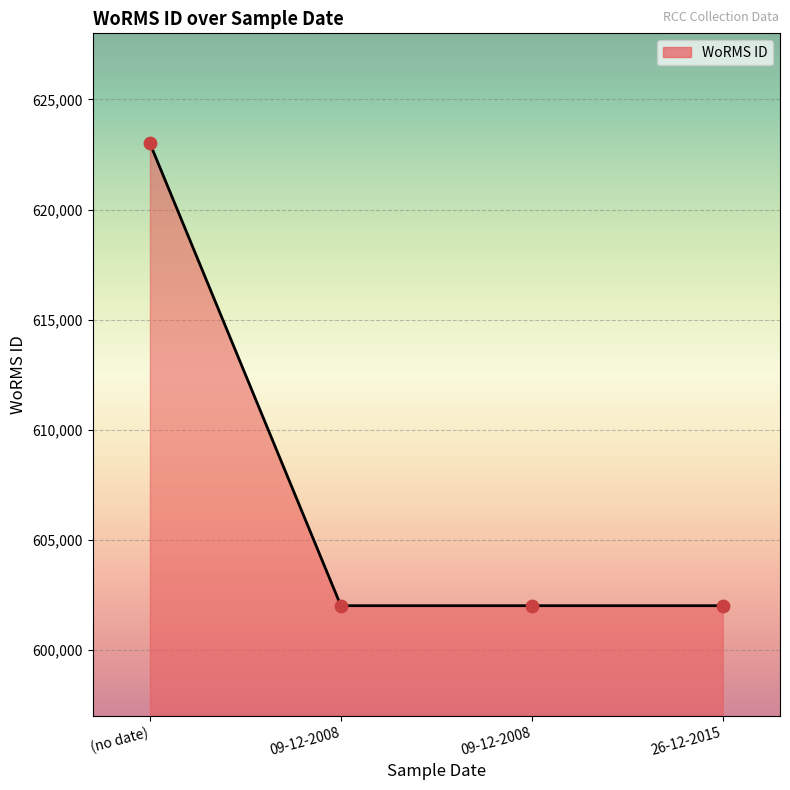

What is the ratio of the value at 09-12-2008 to the value at (no date)?

1.0